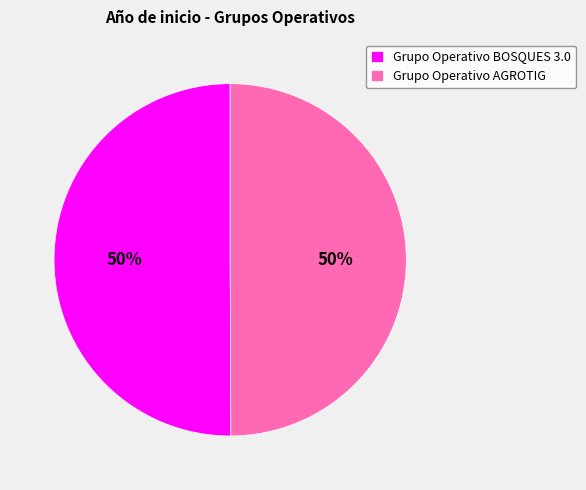

Combined, do Grupo Operativo AGROTIG and Grupo Operativo BOSQUES 3.0 account for over 50%?

Yes